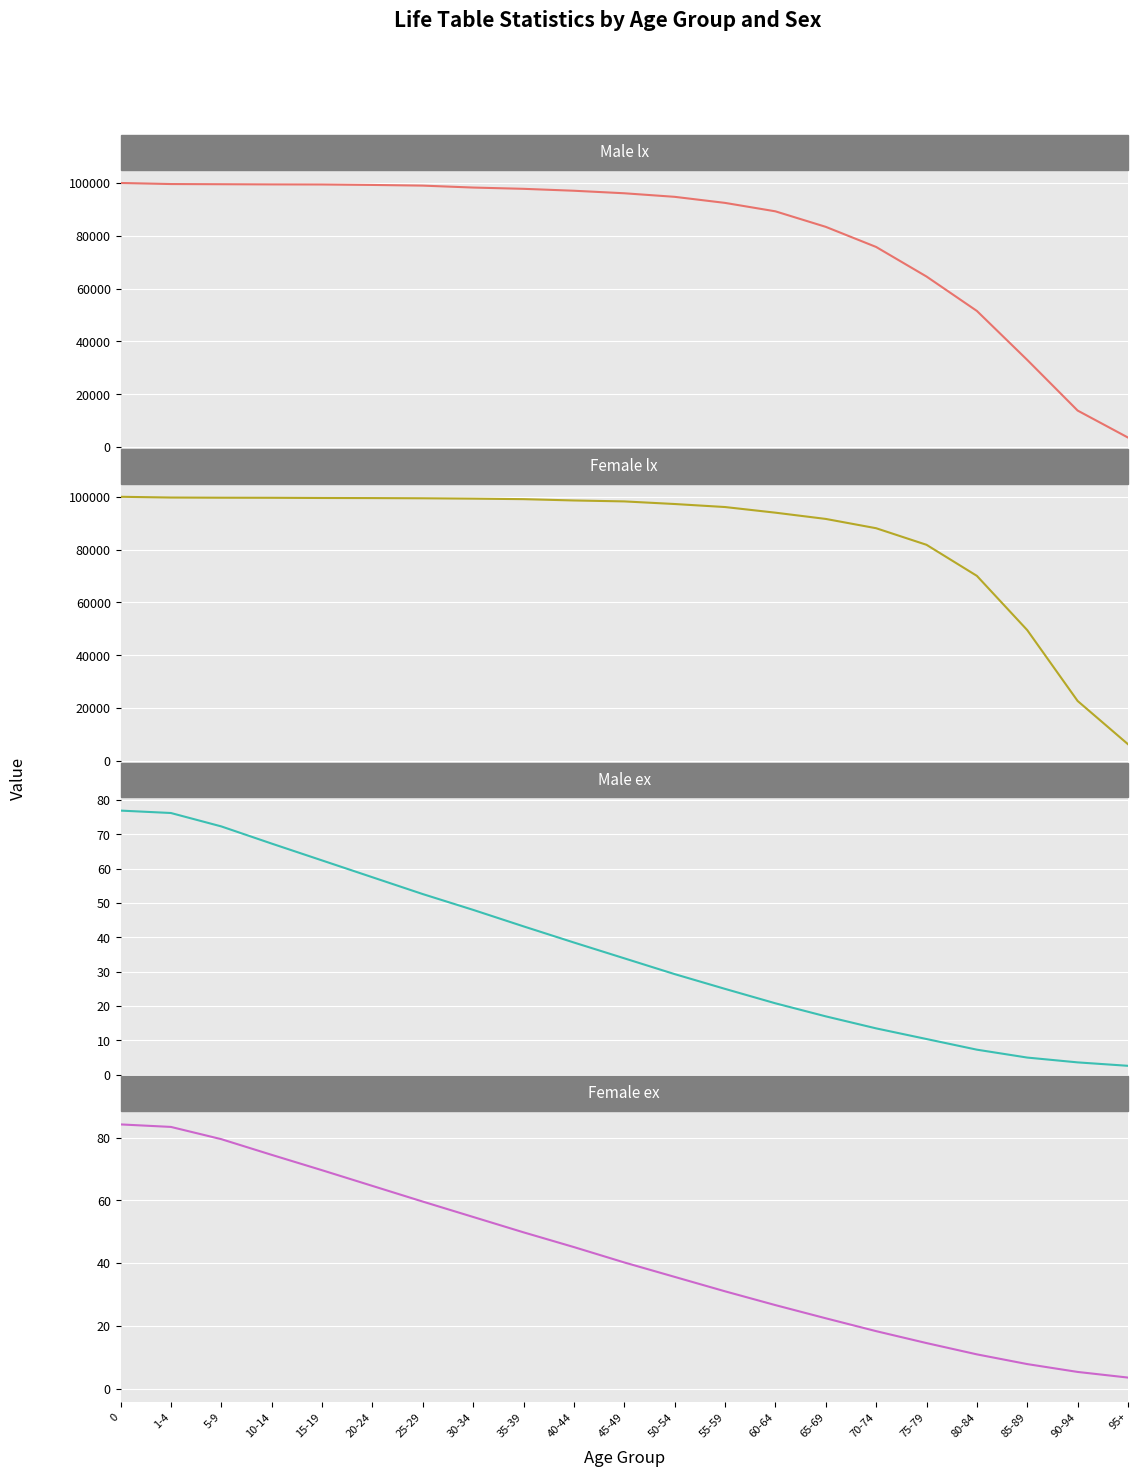

How many series are shown in this chart?

4